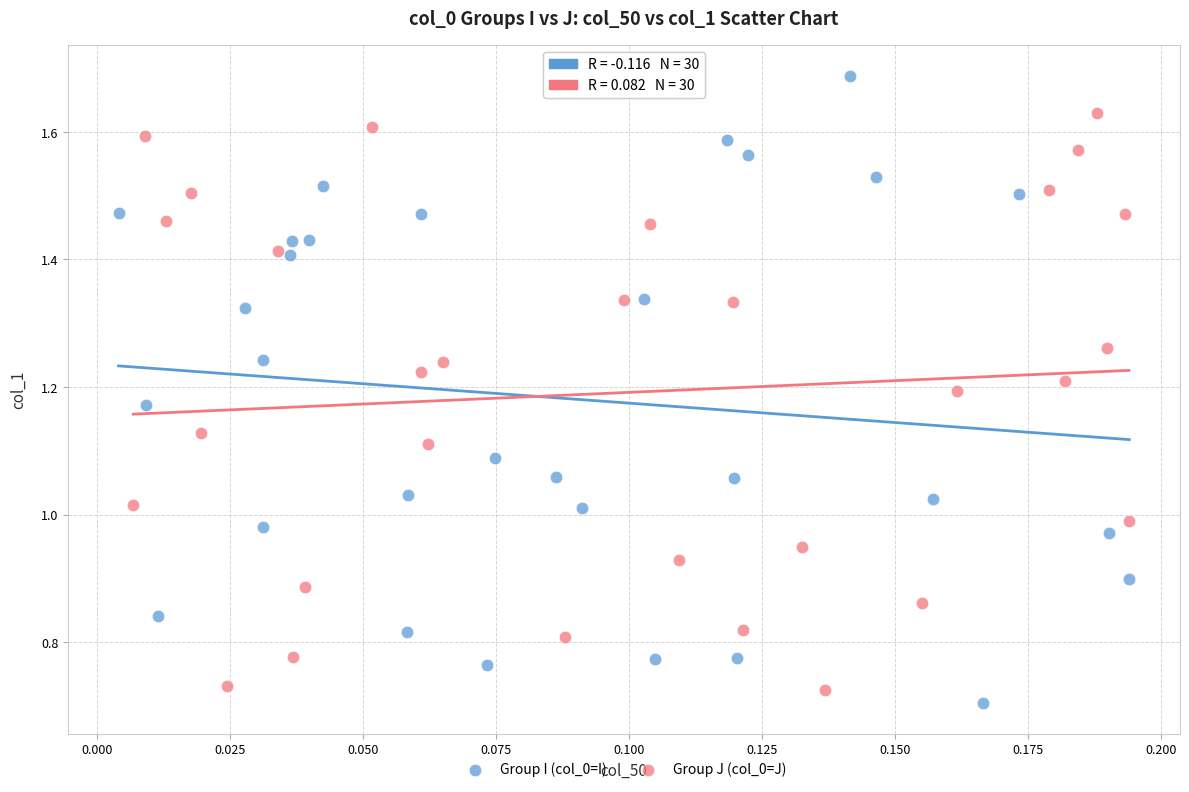

Which series reaches the maximum Y coordinate?

Group I (col_0=I)